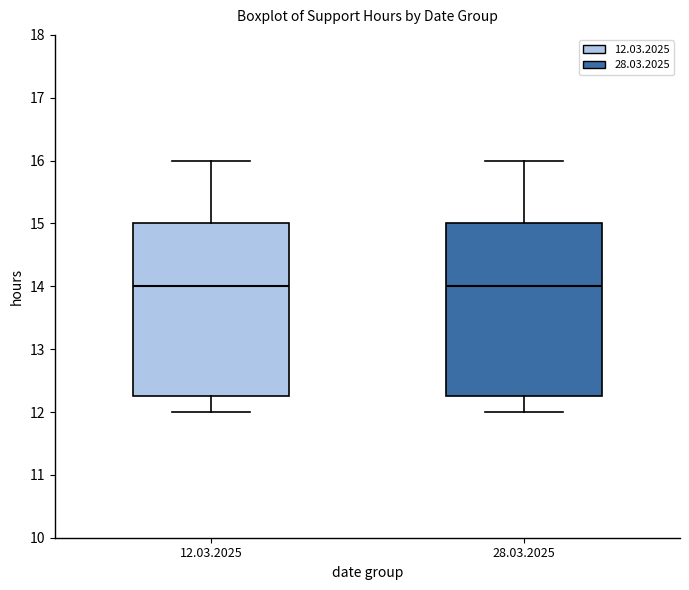

Reading left to right, transcribe this box plot: for each box, give where its median line is, the range the box spans, and where its two whiskers end, as read against the y-axis. The values are not printed on the chart, so give them approximately, as read against the axis.

12.03.2025: median 14.0, box 12.3 to 15.0, whiskers 12.0 to 16.0
28.03.2025: median 14.0, box 12.3 to 15.0, whiskers 12.0 to 16.0